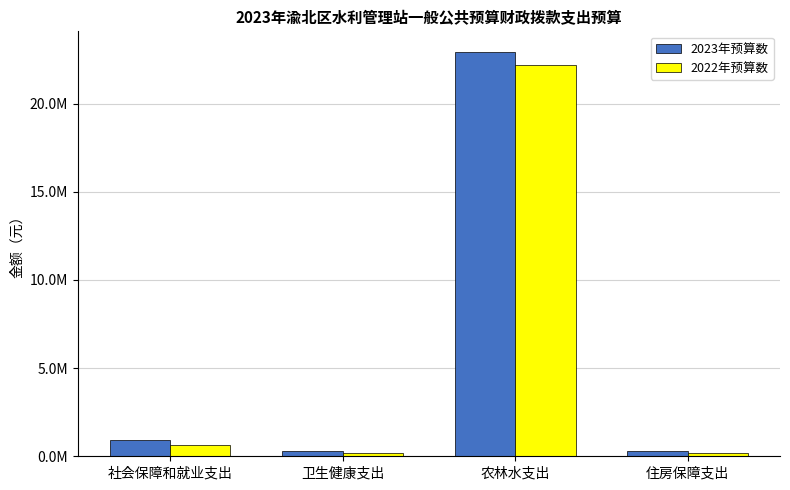

Does the chart contain stacked bars?

No